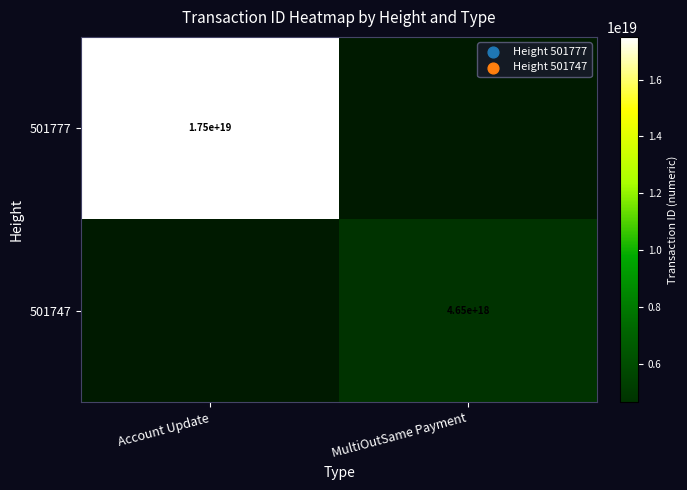

The value of 501747 at MultiOutSame Payment is 4650000000000000000. True or false?

True